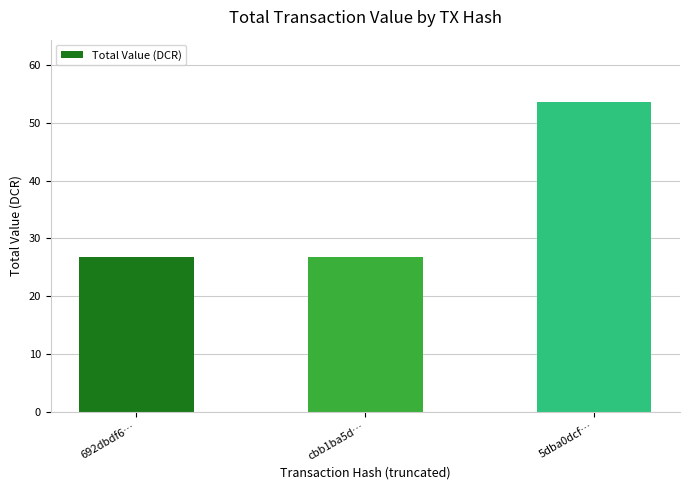

What is the sum of the values at 5dba0dcf… and cbb1ba5d…?

80.5